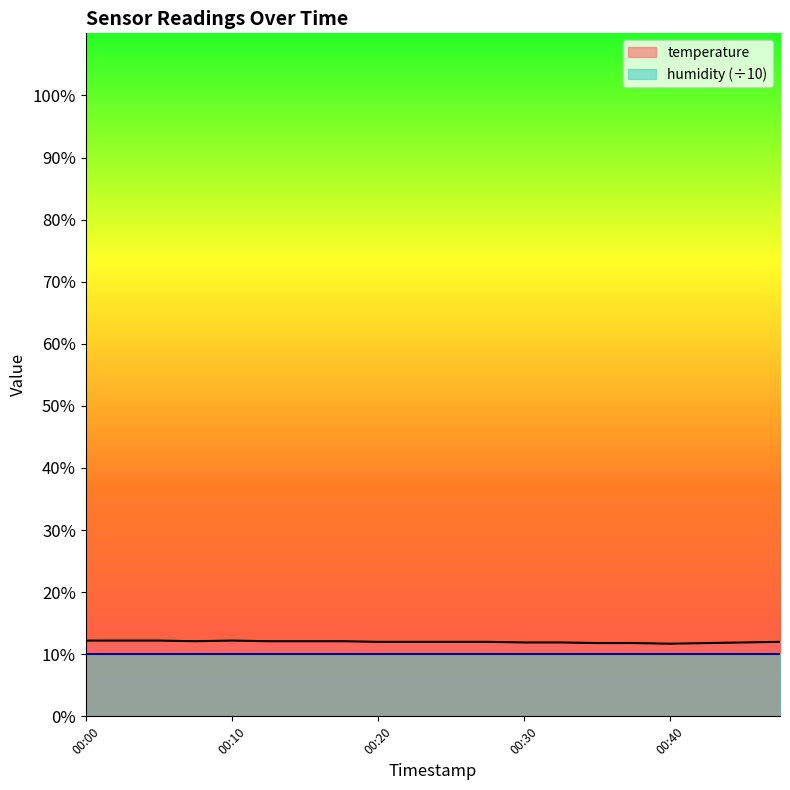

How many lines are shown in the chart?

2